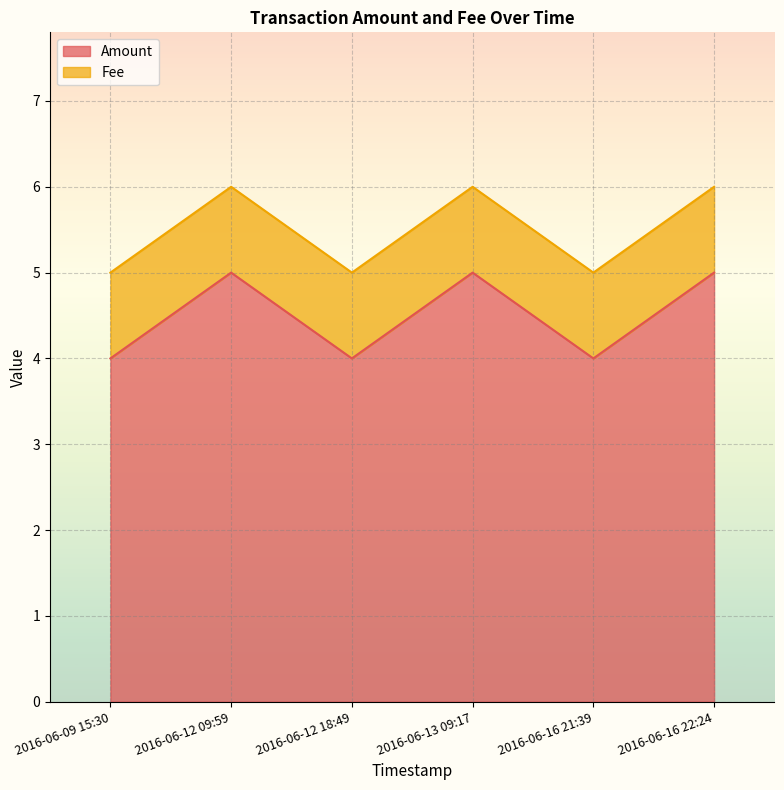

What is the difference between the maximum and minimum values?

1